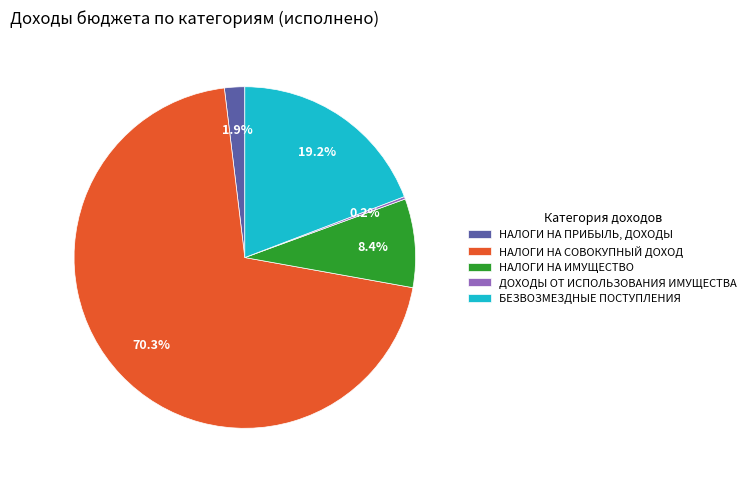

Which slice represents more than half of the pie?

НАЛОГИ НА СОВОКУПНЫЙ ДОХОД